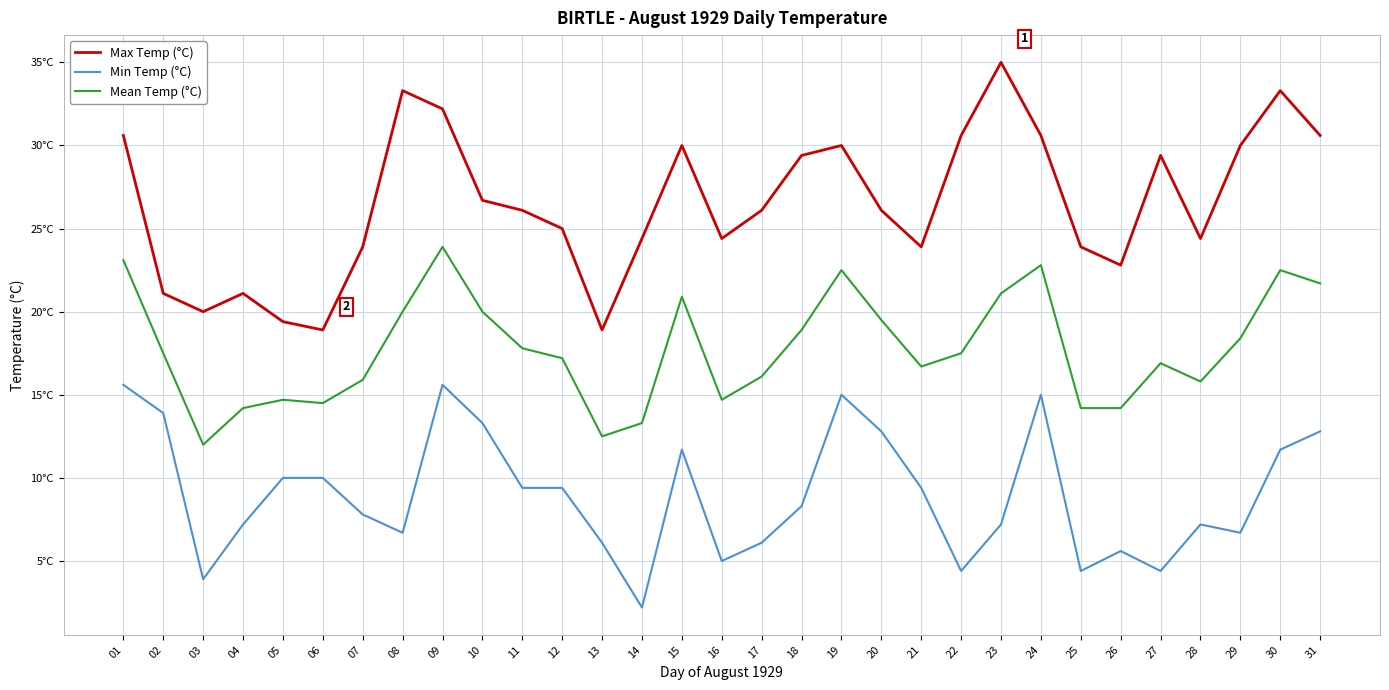

How many interior local peaks does the Min Temp (°C) series have?

6